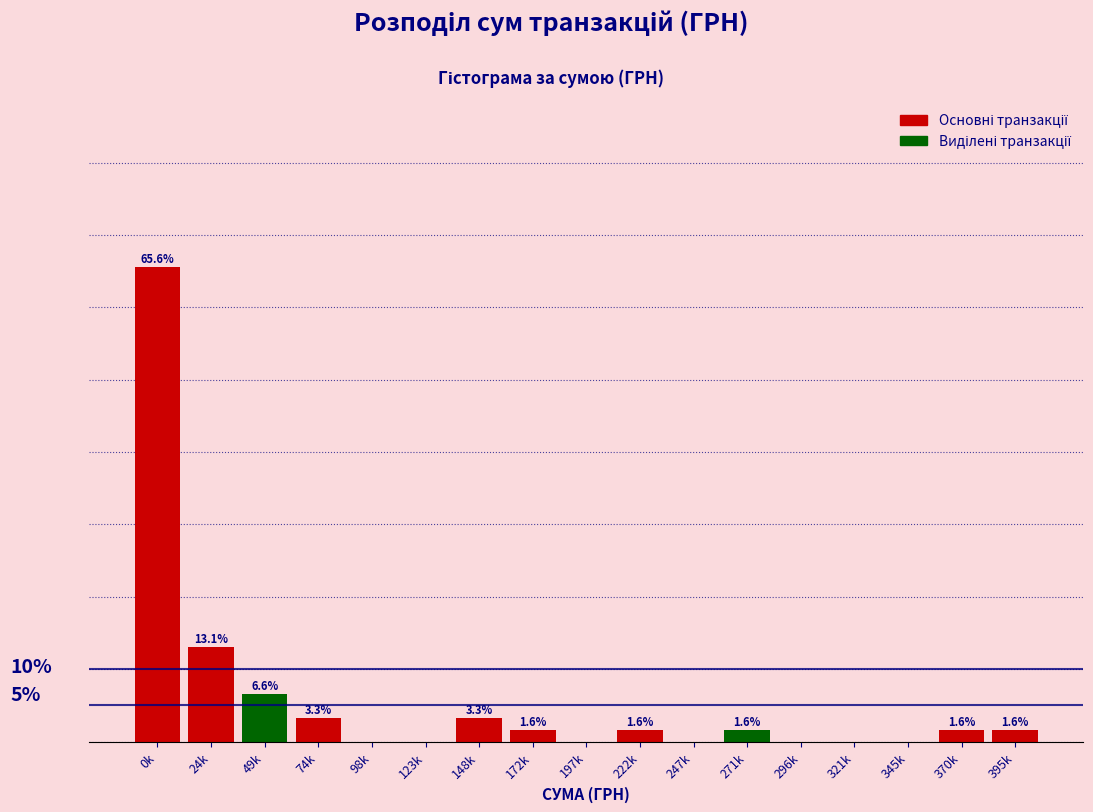

Between 148k and 321k, which is larger?

148k